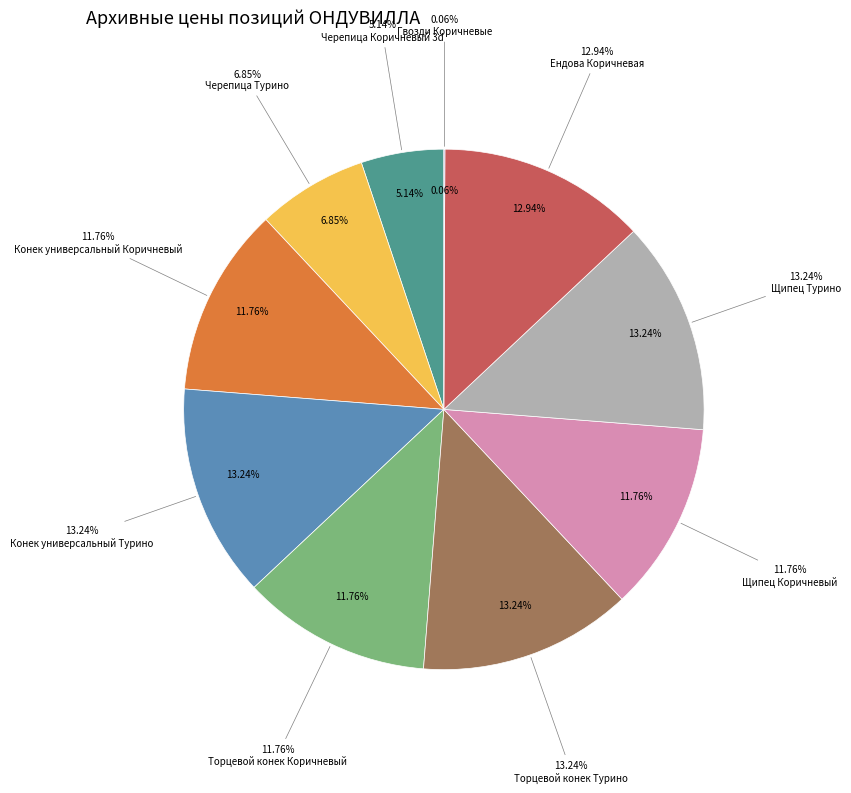

What percentage is the ОНДУВИЛЛА Щипец Турино slice, to the nearest percent?

13%